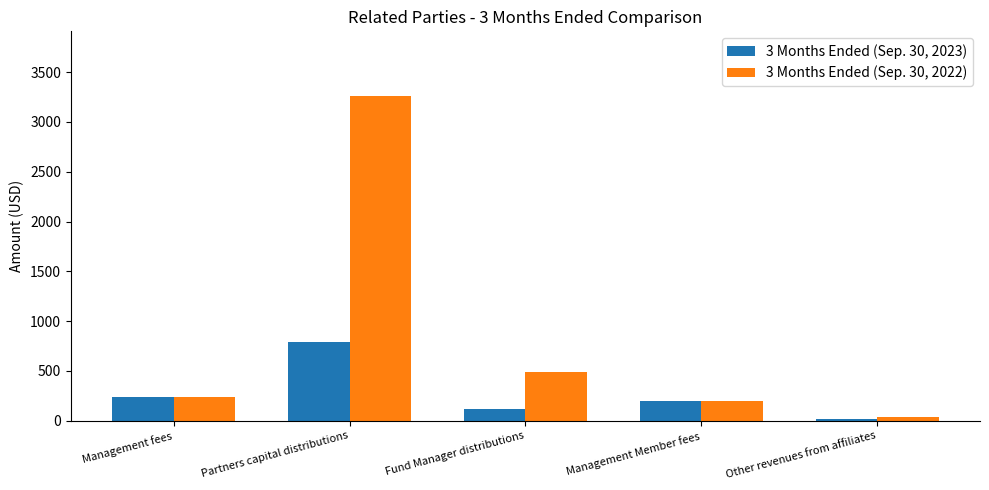

What is the label of the 3rd bar from the right?

Fund Manager distributions